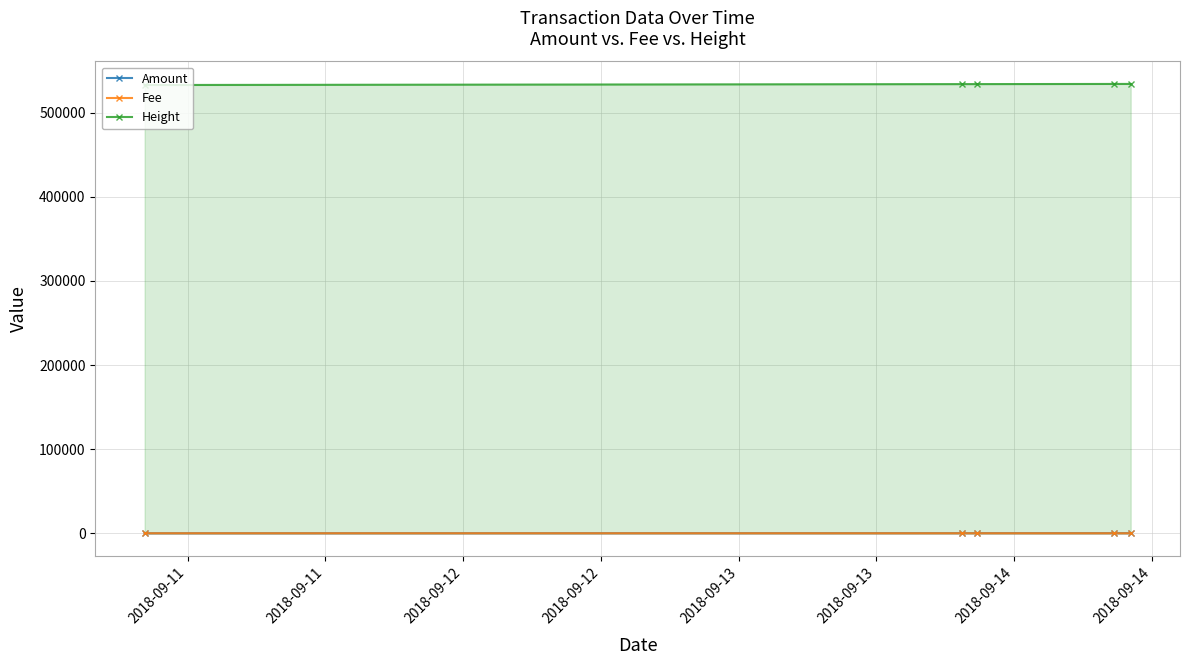

True or false: Height and Amount cross at least once.

False